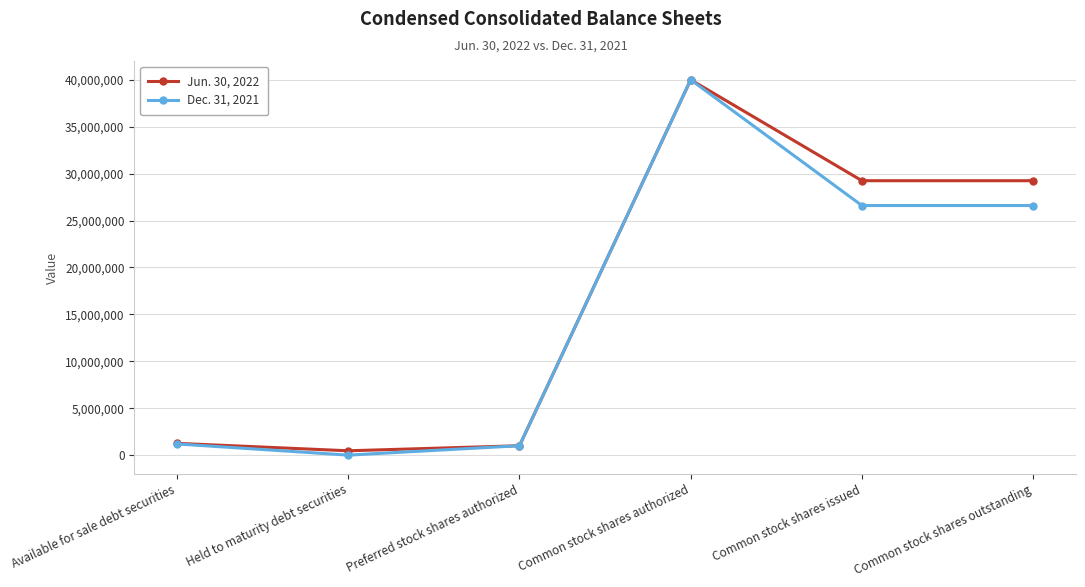

Reading left to right, transcribe all the data shown in this chart.

Jun. 30, 2022: 1254650	460846	1000000	40000000	29243000	29243000
Dec. 31, 2021: 1190379	0	1000000	40000000	26596000	26596000